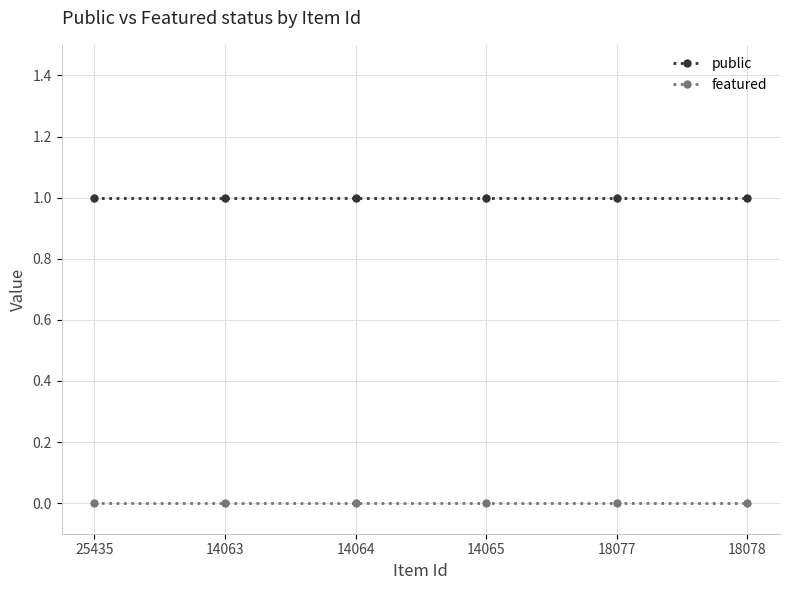

True or false: featured has a value of 0 at 18077.

True